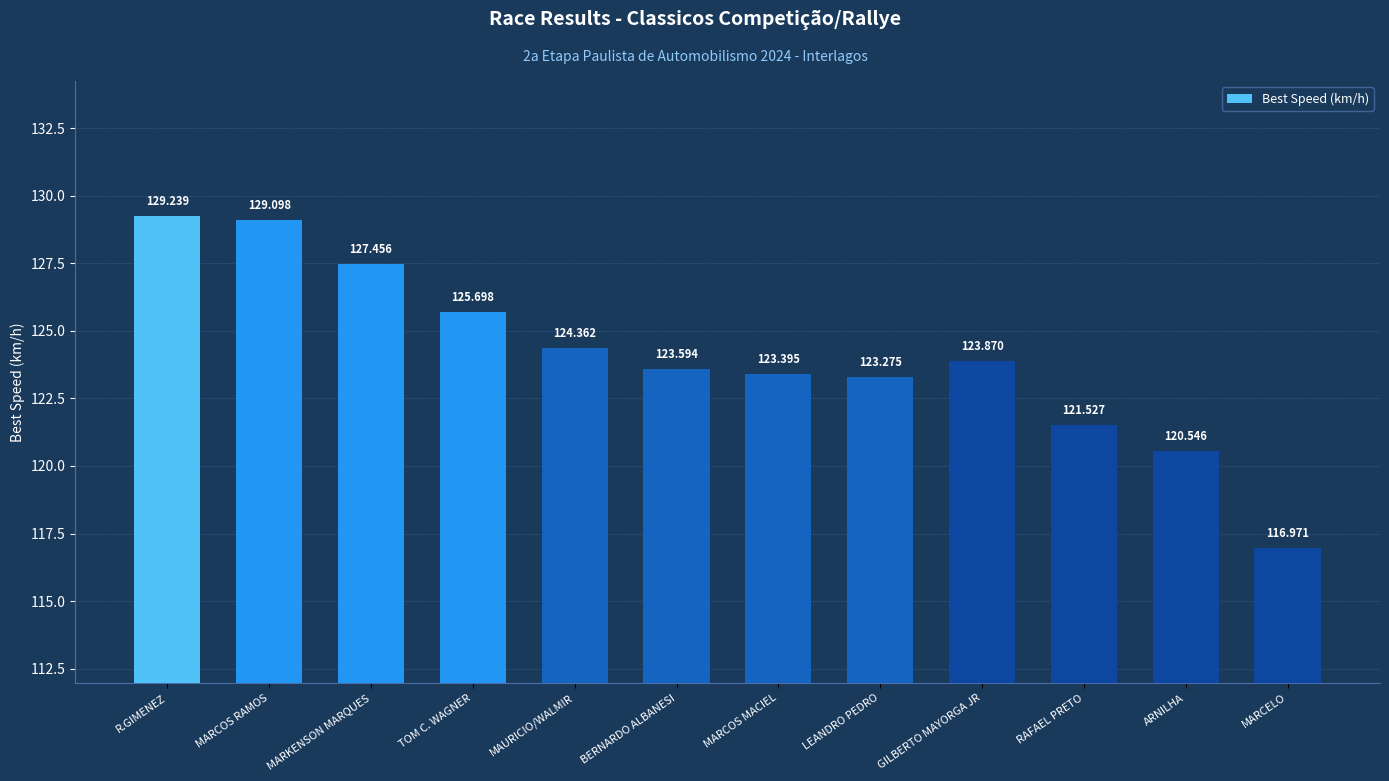

The value at ARNILHA is 120.5. True or false?

True